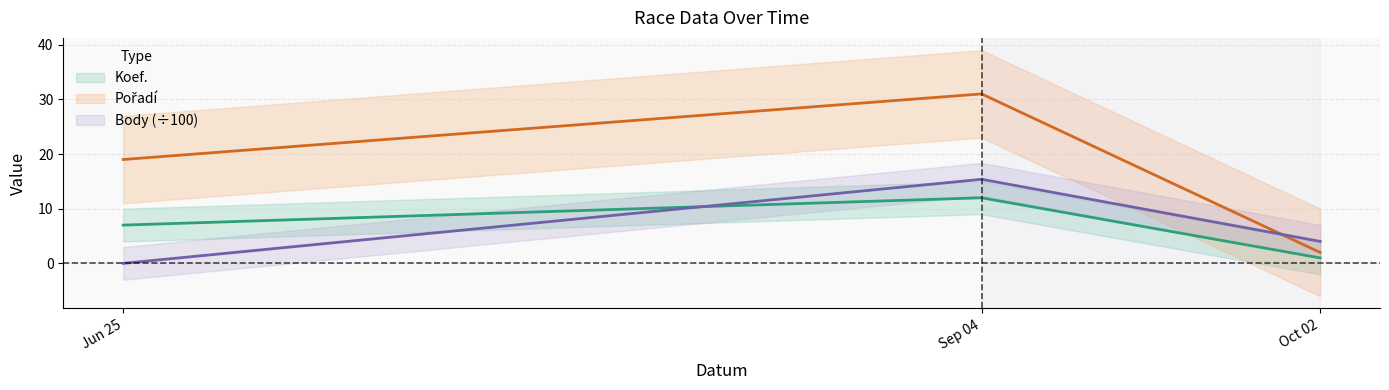

How many lines are shown in the chart?

3